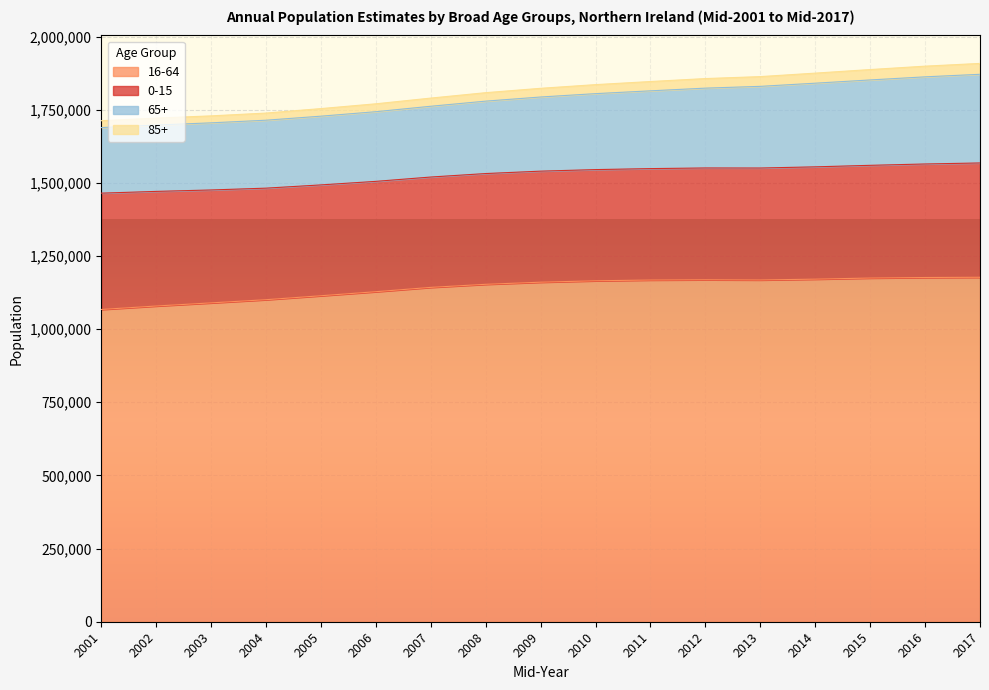

What is the minimum value for 16-64?

1067200